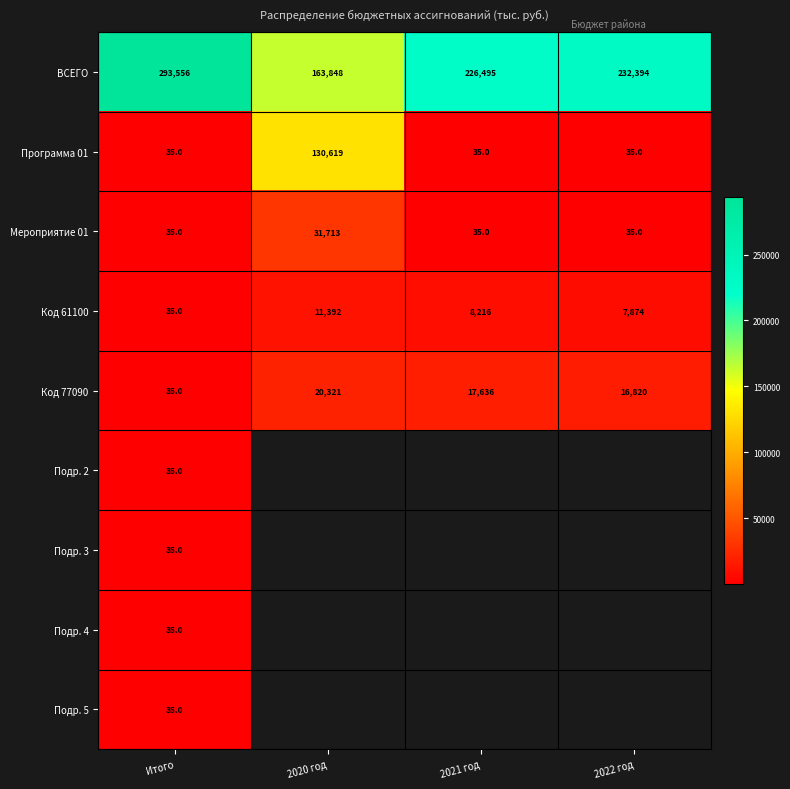

List the labels in order of Код 77090 value, largest first.

2020 год, 2021 год, 2022 год, Итого